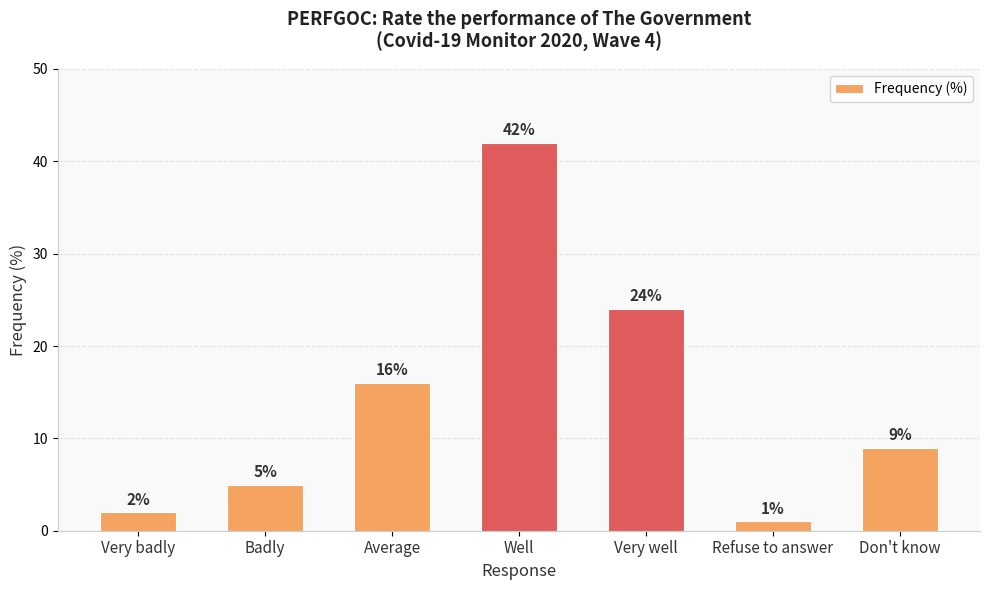

Does the chart contain any negative values?

No